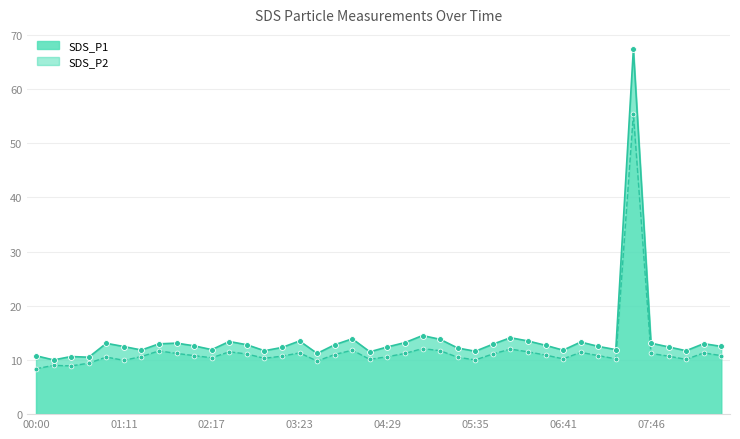

Which series has the widest spread of Y values?

SDS_P1